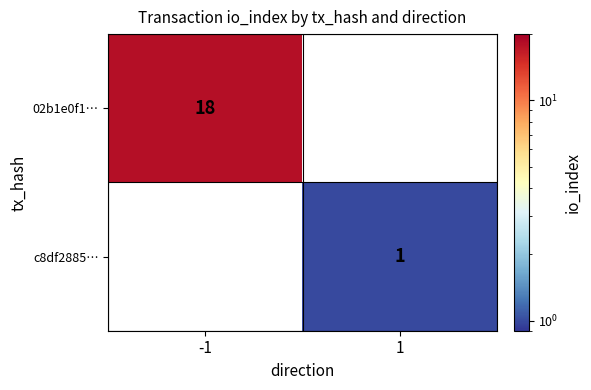

The value of c8df2885… at 1 is 1. True or false?

True